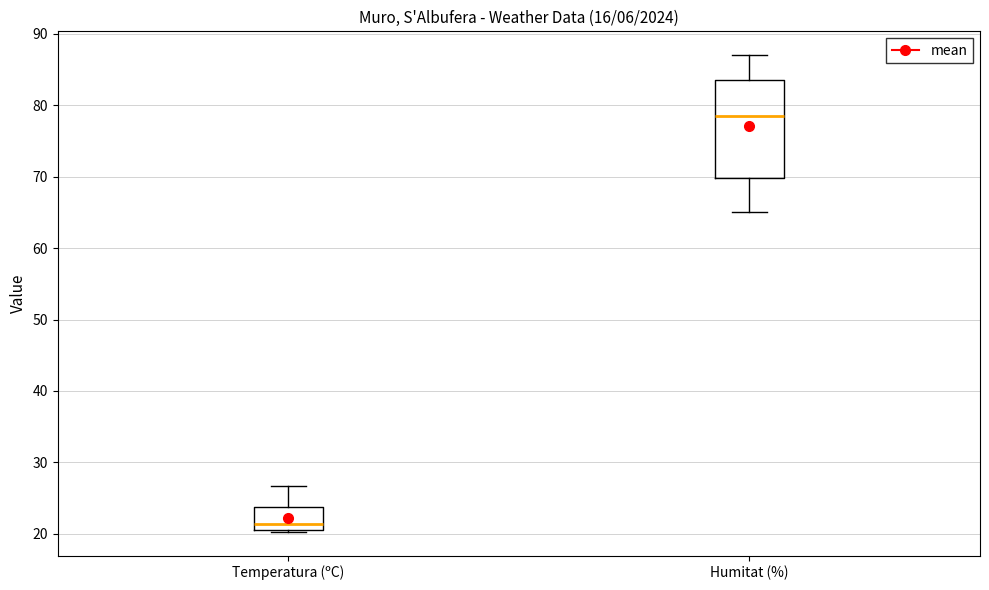

Reading left to right, read every box against the y-axis: the position of its median line, the range the box covers, and the ends of its whiskers. The values are not printed on the chart, so give them approximately, as read against the axis.

Temperatura (ºC): median 21 (just above the box's lower edge), box 21 to 24, whiskers 20 to 27
Humitat (%): median 79, box 70 to 84, whiskers 65 to 87